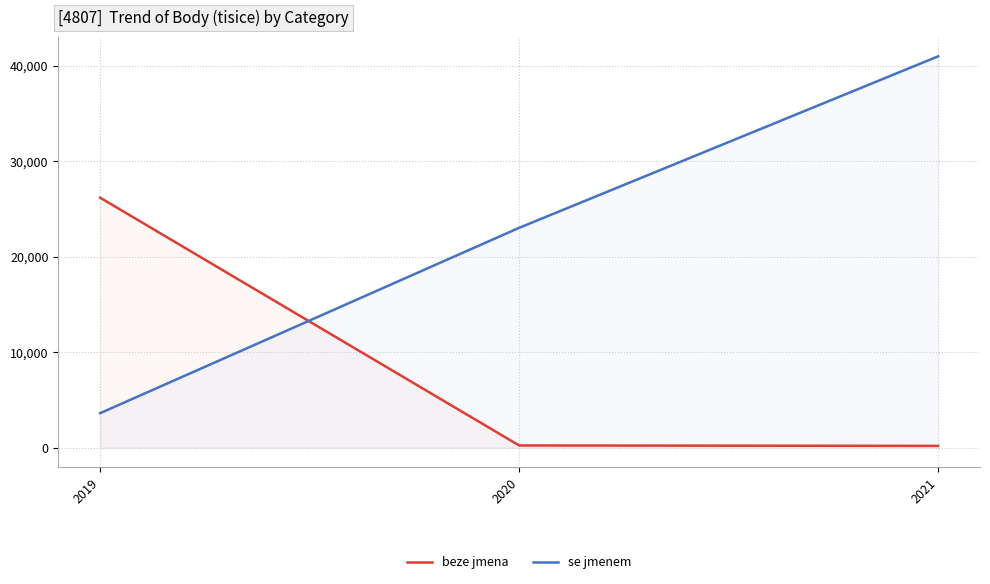

How many se jmenem values are between 3613 and 40968?

3